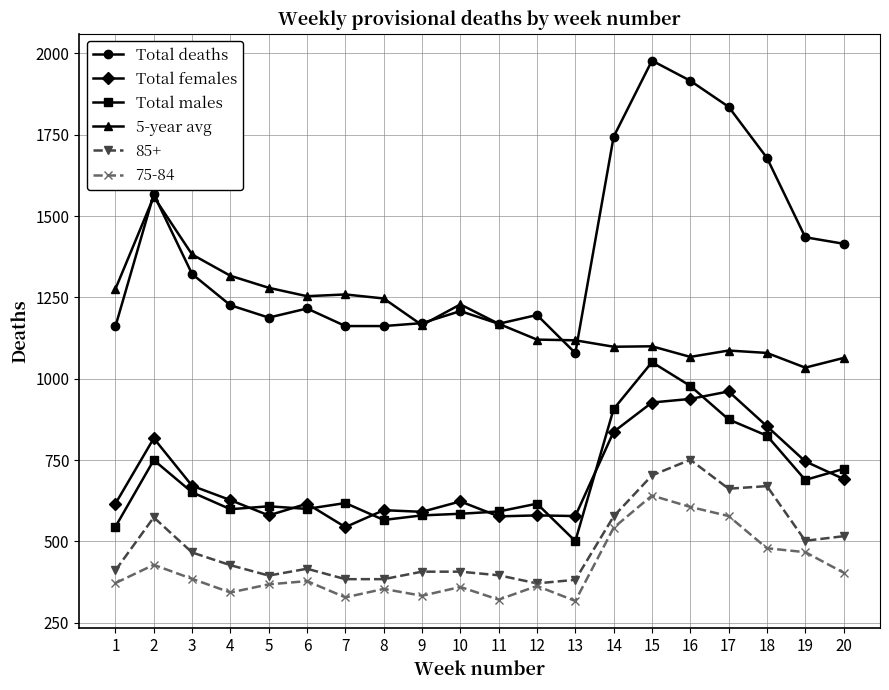

What are all the series names shown in the legend?

Total deaths, Total females, Total males, 5-year avg, 85+, 75-84